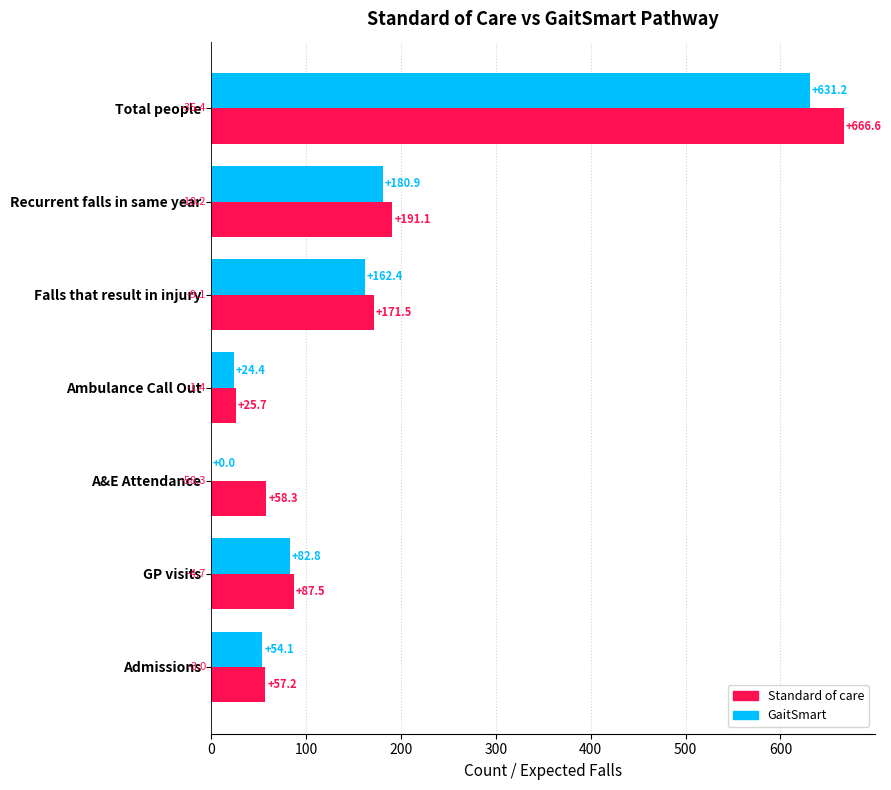

What are all the series names shown in the legend?

Standard of care, GaitSmart